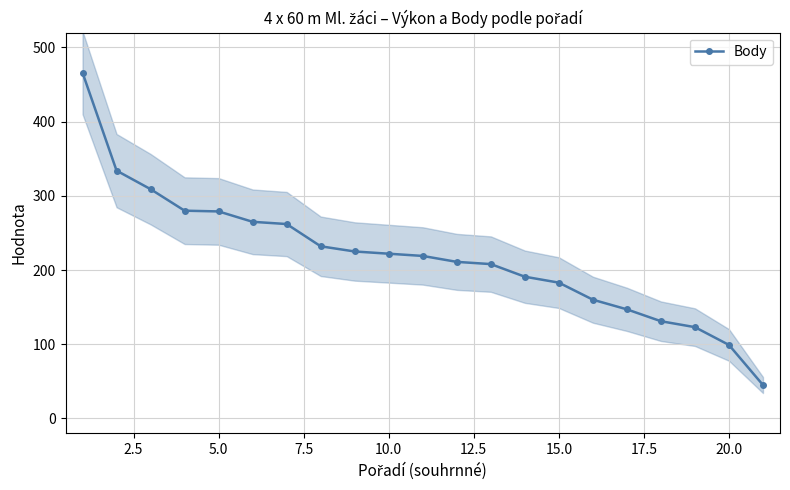

True or false: Body has a value of 183 at 15.0.

True